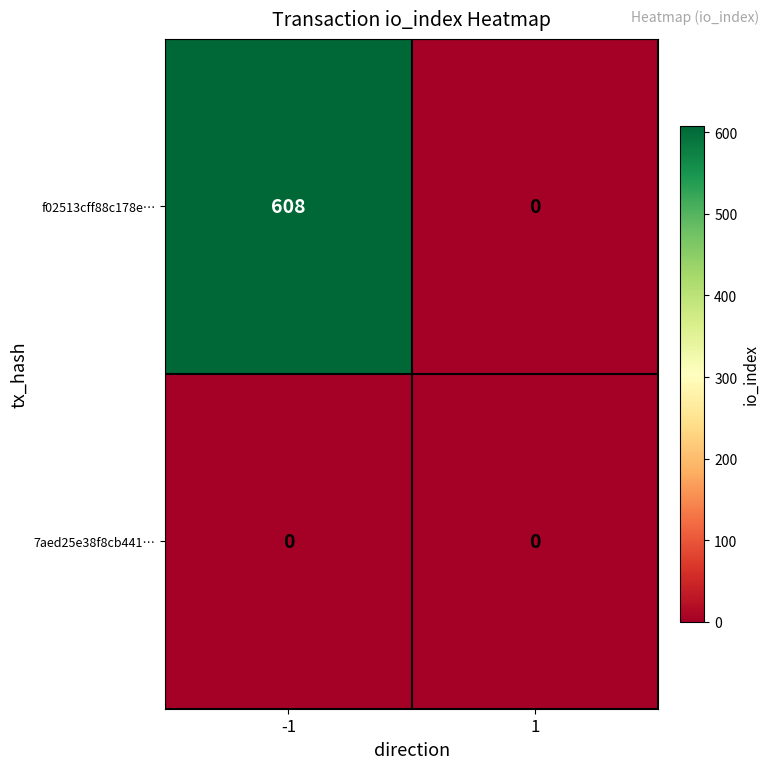

At which category does the chart reach its peak across all series?

-1